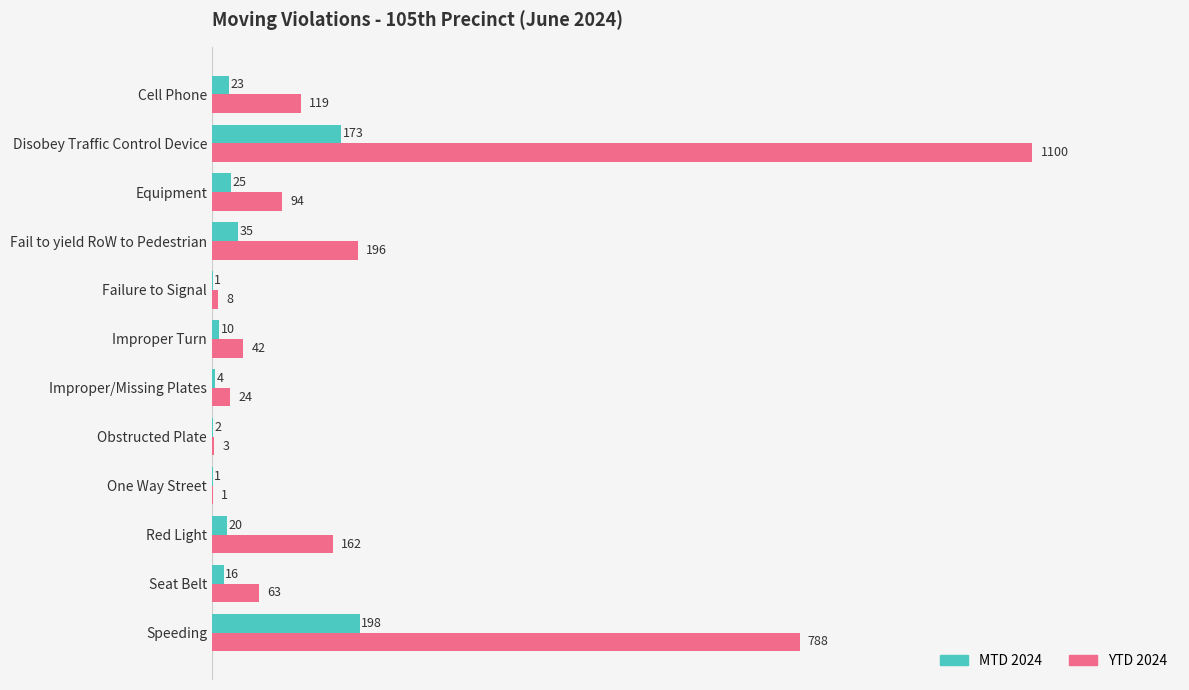

At which label does MTD 2024 reach its peak?

Speeding